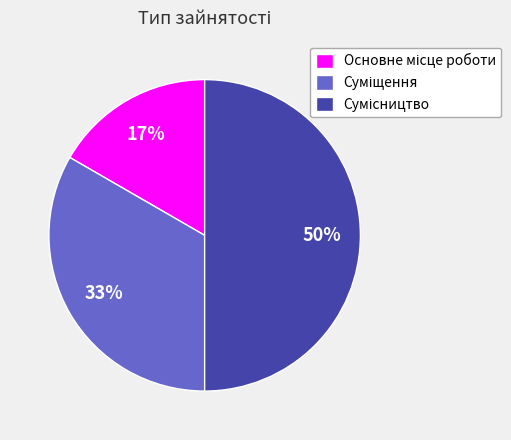

Count the number of slices in the pie.

3